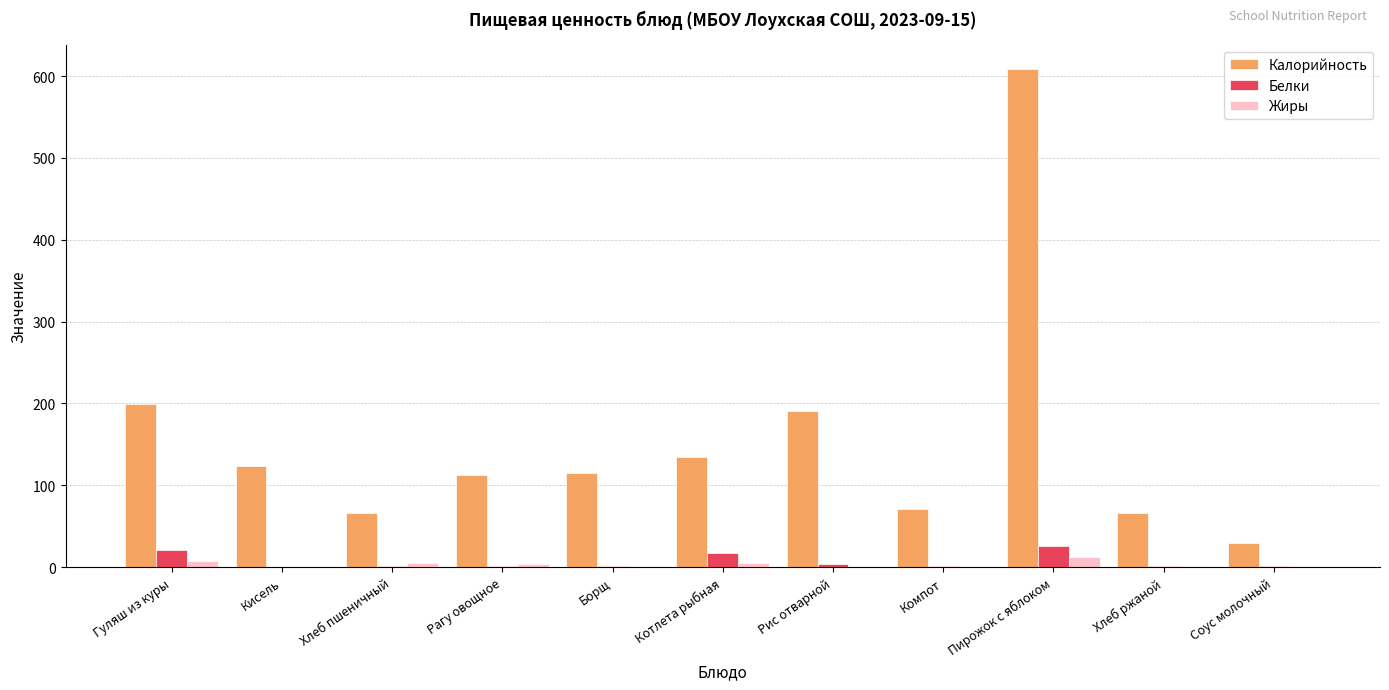

What is the sum of all Жиры values?

40